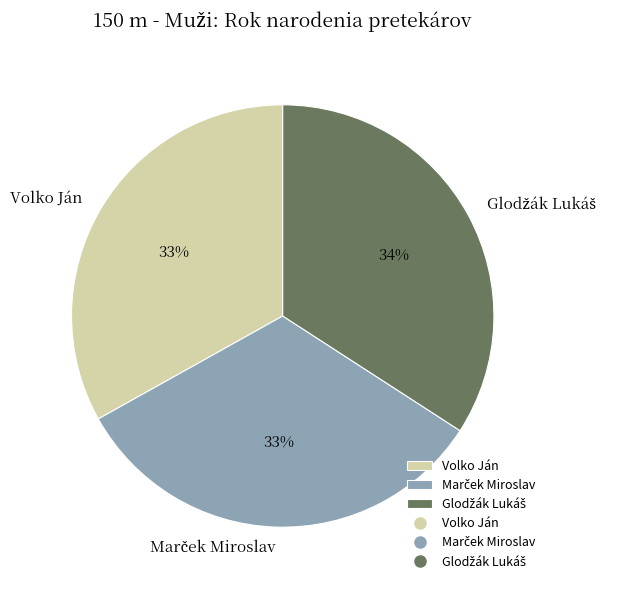

Is there any slice that represents more than half of the pie?

No